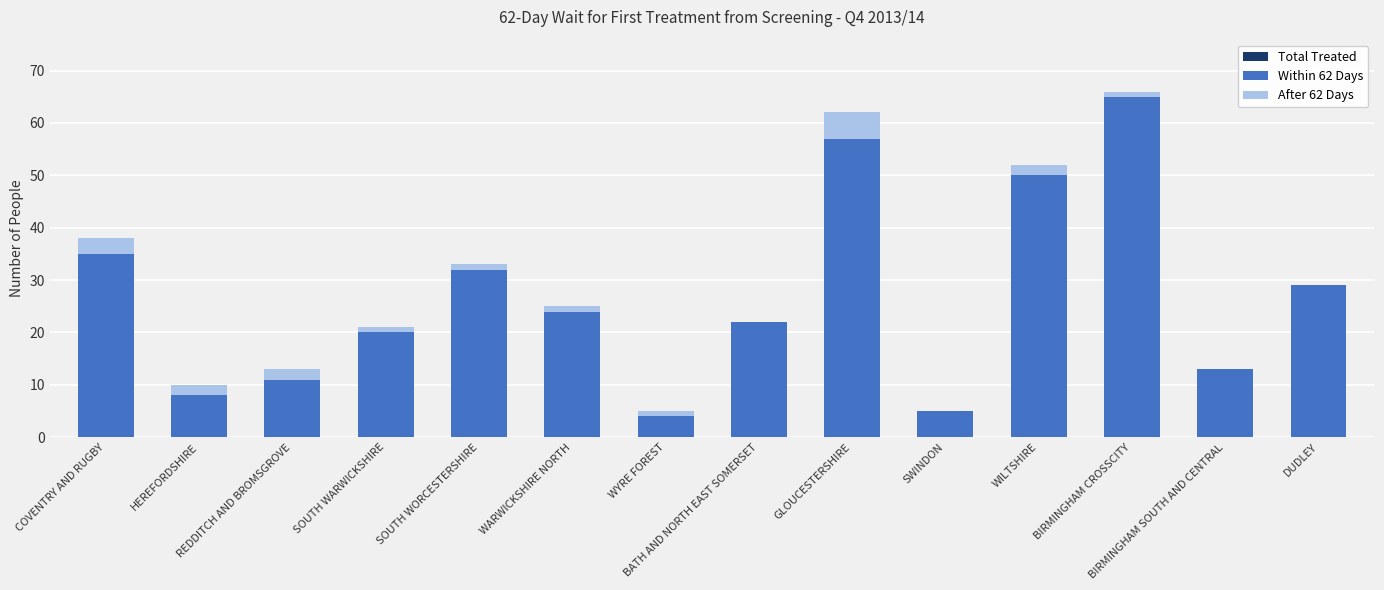

Reading right to left, list all the values displayed in this chart.

Total Treated: 29	13	66	52	5	62	22	5	25	33	21	13	10	38
Within 62 Days: 29	13	65	50	5	57	22	4	24	32	20	11	8	35
After 62 Days: 0	0	1	2	0	5	0	1	1	1	1	2	2	3